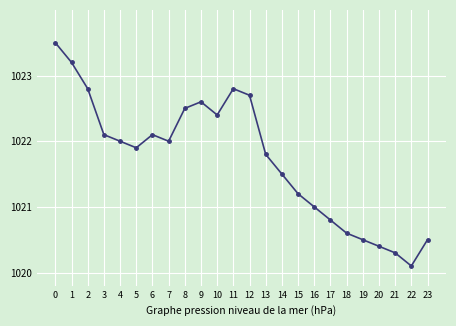

Where is the data nearest to the value 1021?

16